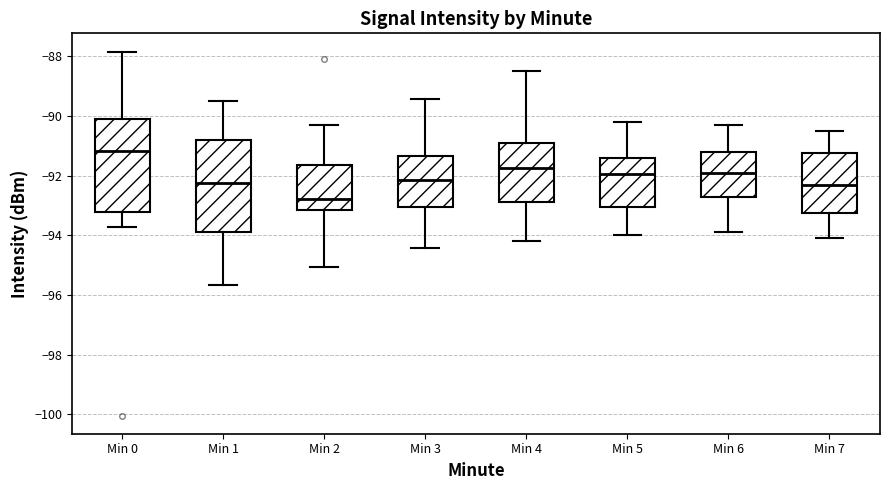

Which box has the lowest median line?

Min 2